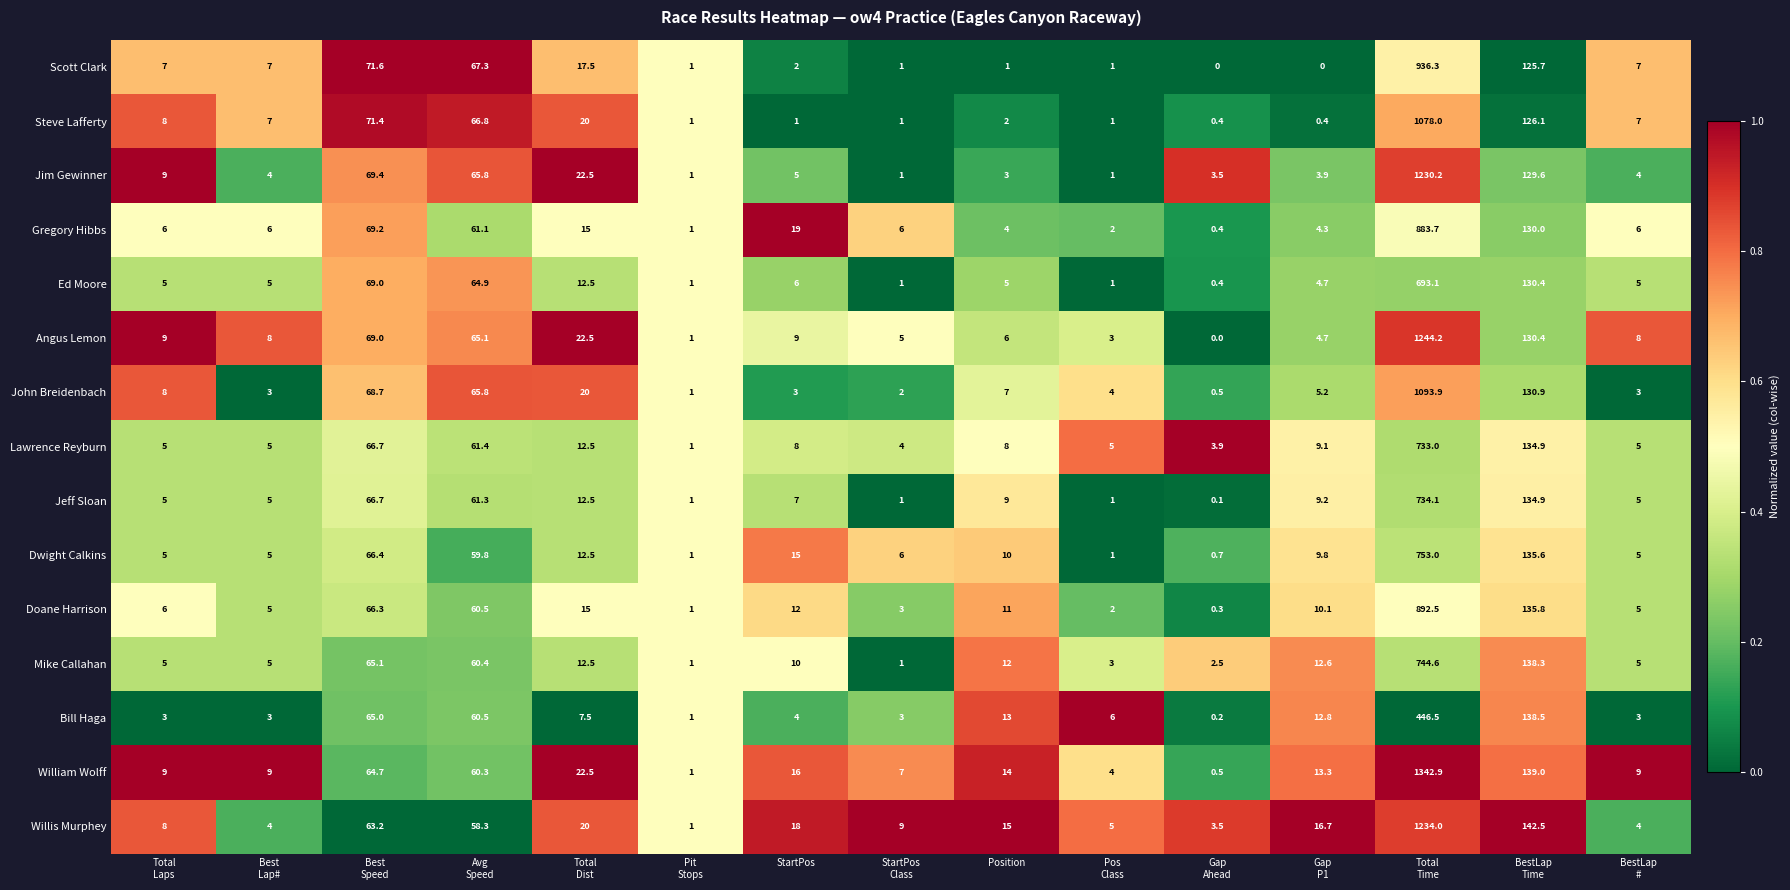

What is the difference between the maximum and minimum values in the William Wolff series?

1342.4